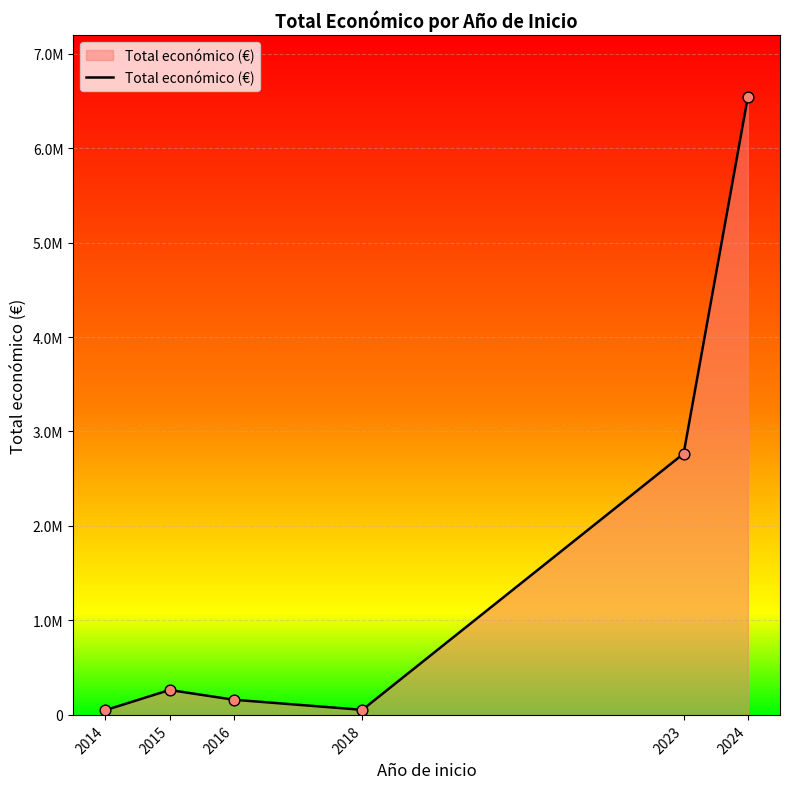

Between 2023 and 2024, which is larger?

2024